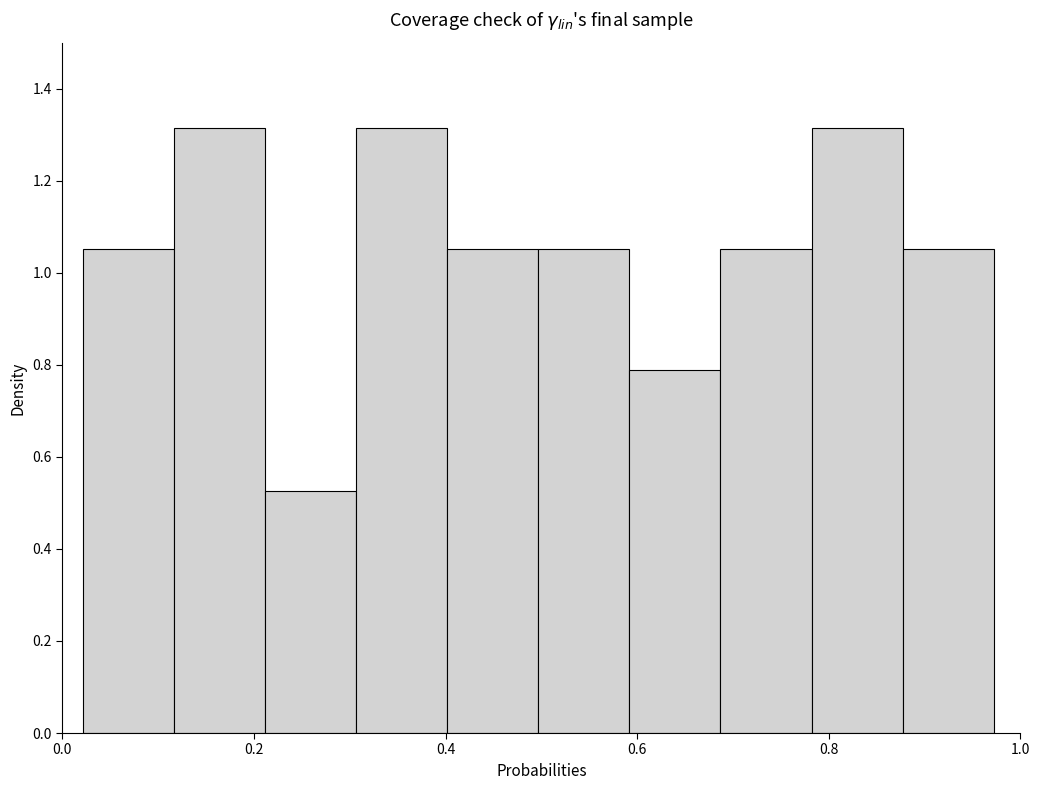

How tall is the bar that spans 0.78 to 0.88 on the x-axis? Neither the bar edges nor the heights are printed on the chart, so give them approximately, as read against the axes.

1.32